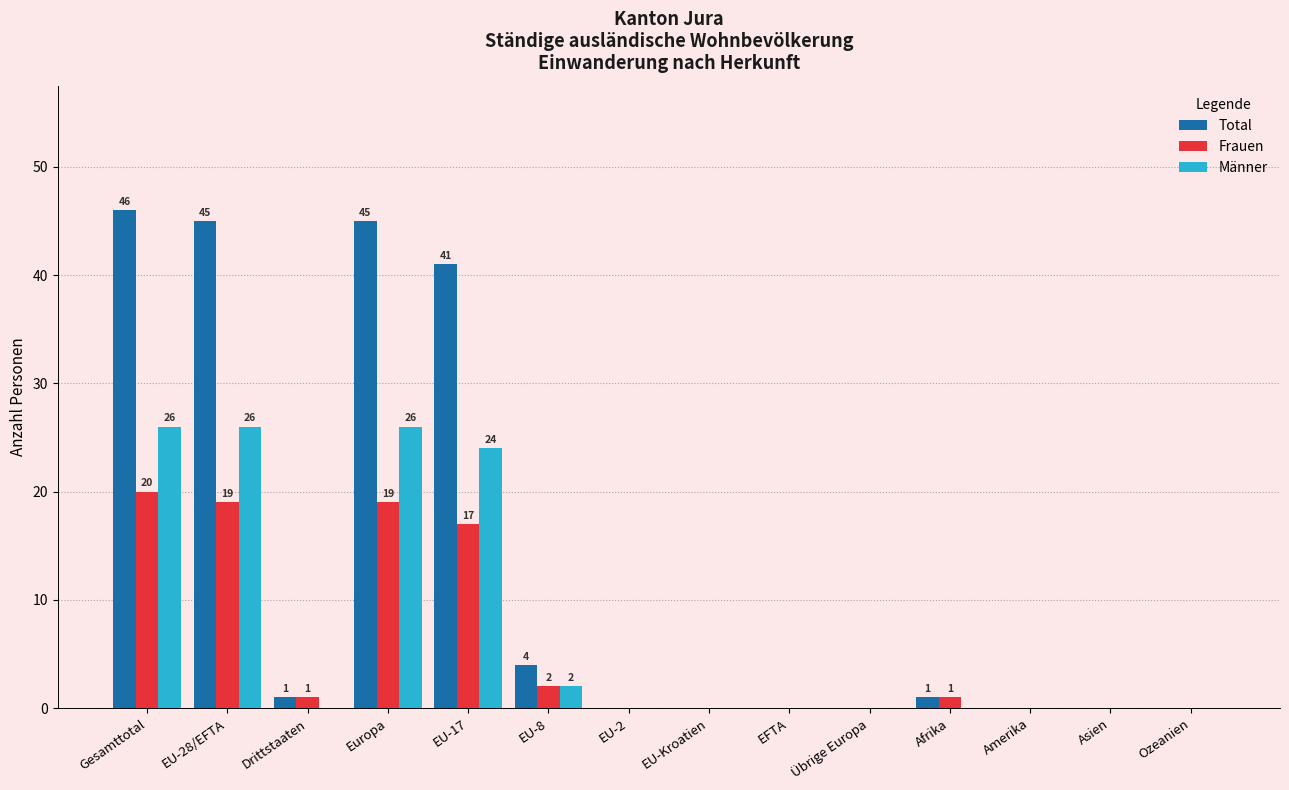

What is the sum of the Total values at EU-8 and EU-17?

45